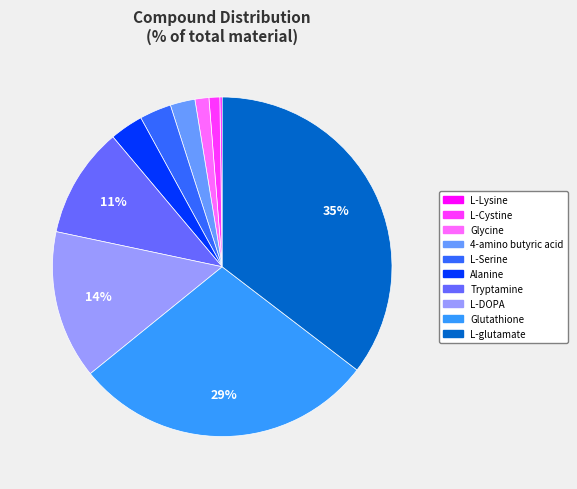

Which slice is the largest?

L-glutamate